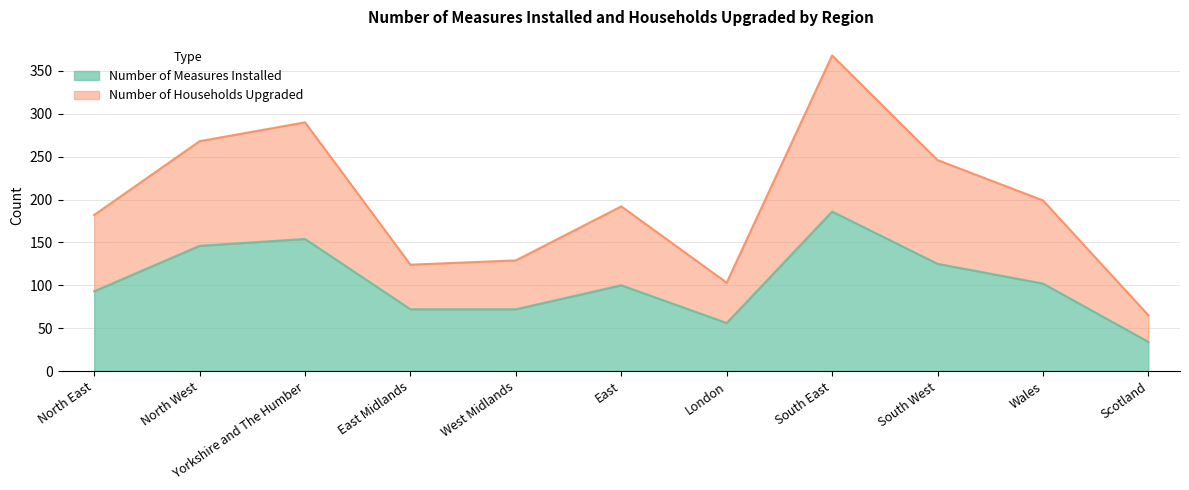

What position from the left is North West?

2